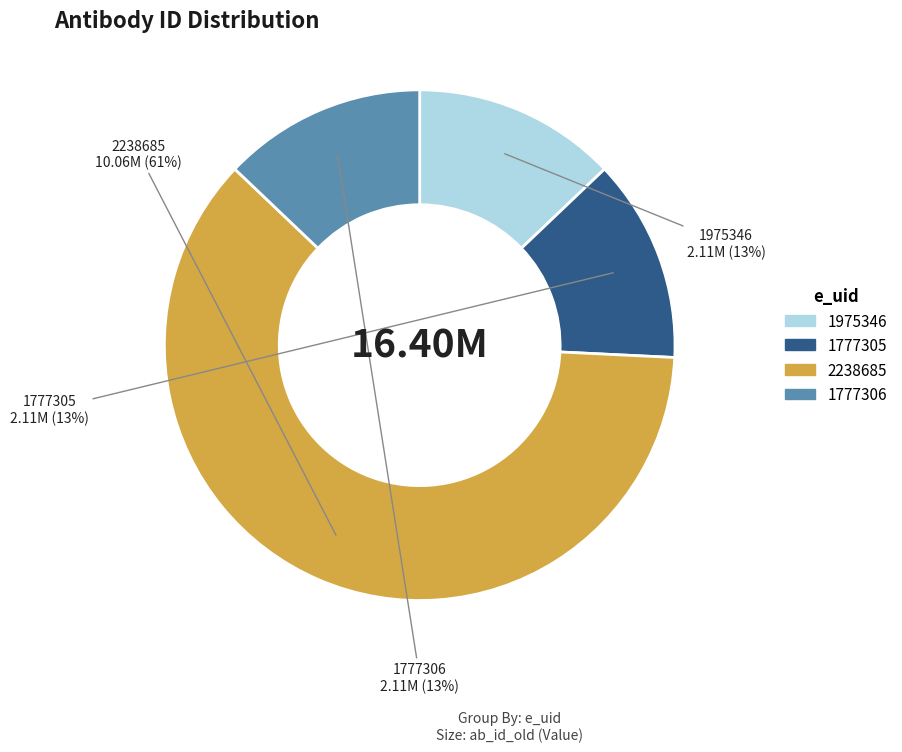

Does 2238685 account for over 50% of the chart?

Yes